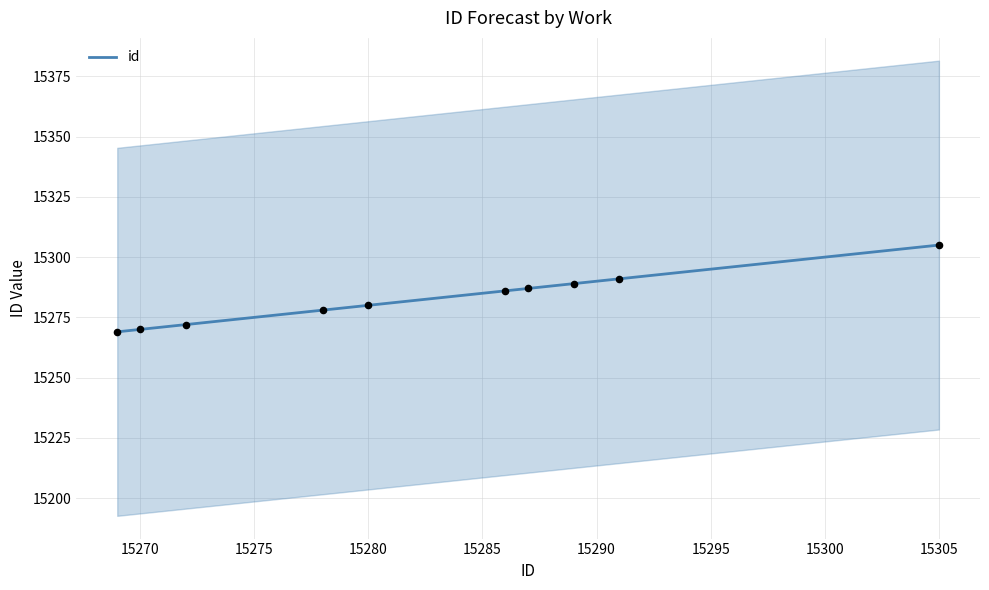

The value of id at 15280 is 6466. True or false?

False